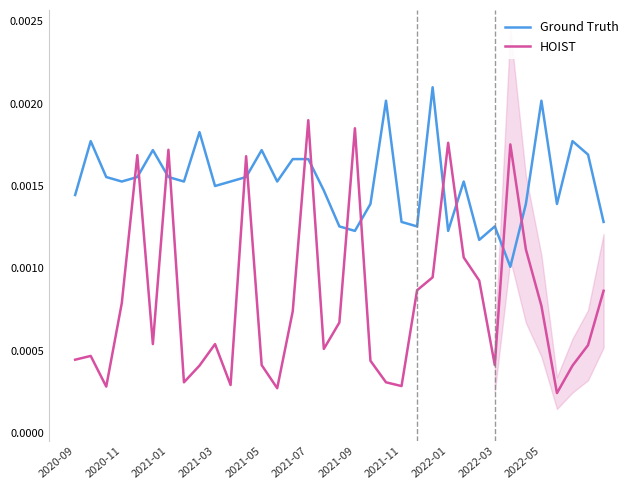

Which series ends up on top after the final intersection of HOIST and Ground Truth?

Ground Truth